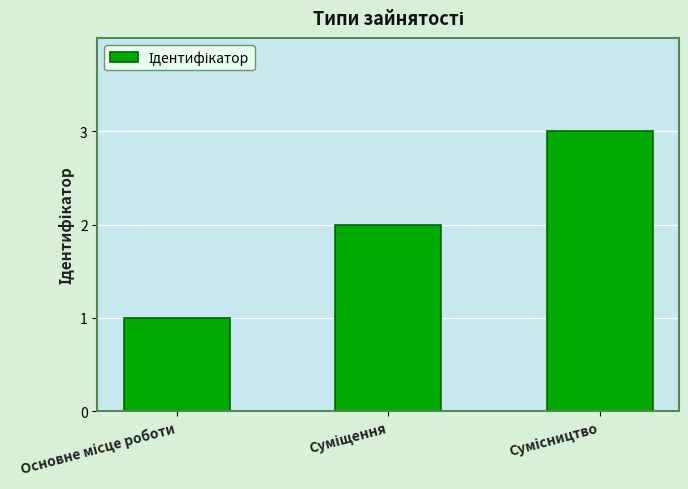

What is the sum of all values?

6